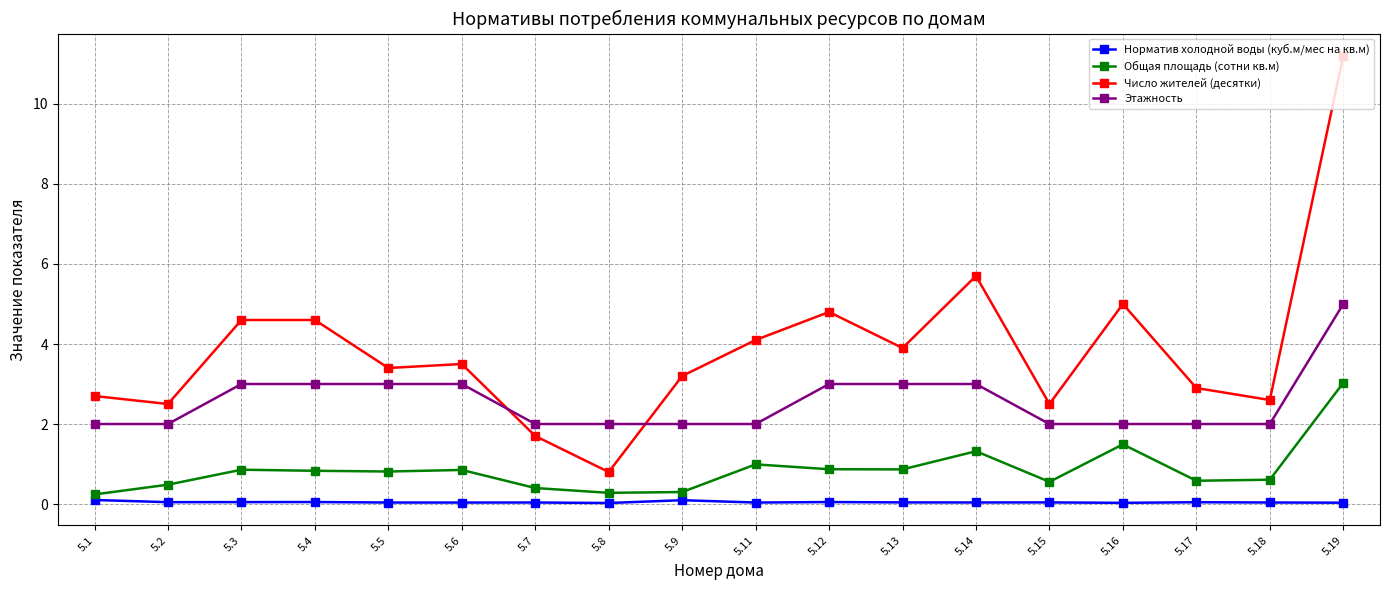

The Норматив холодной воды (куб.м/мес на кв.м) series shows 0.0 at 5.6. True or false?

True